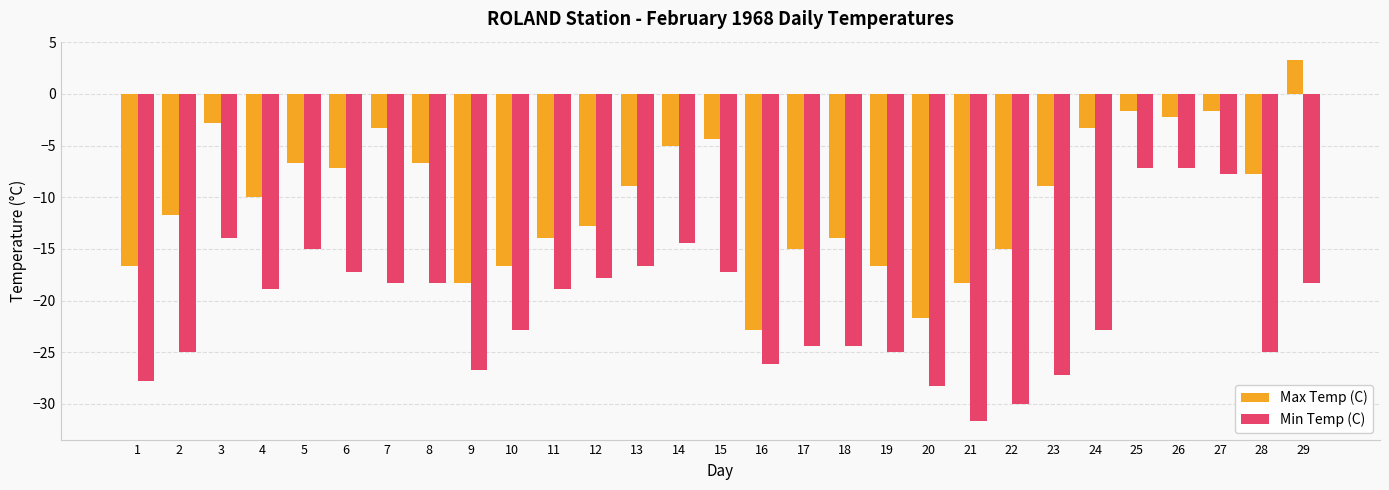

How many positive values does the Max Temp (C) series have?

1